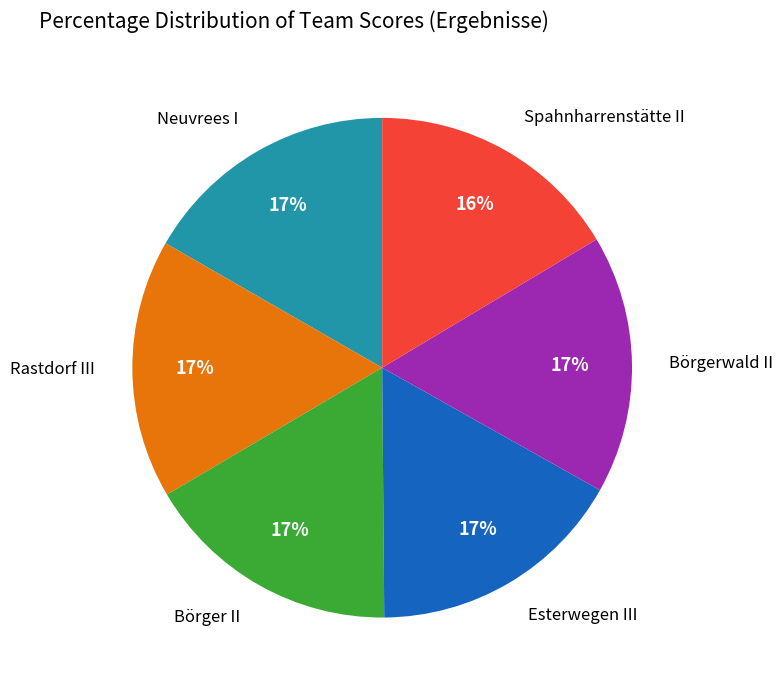

To the nearest percent, what is the average slice percentage?

17%